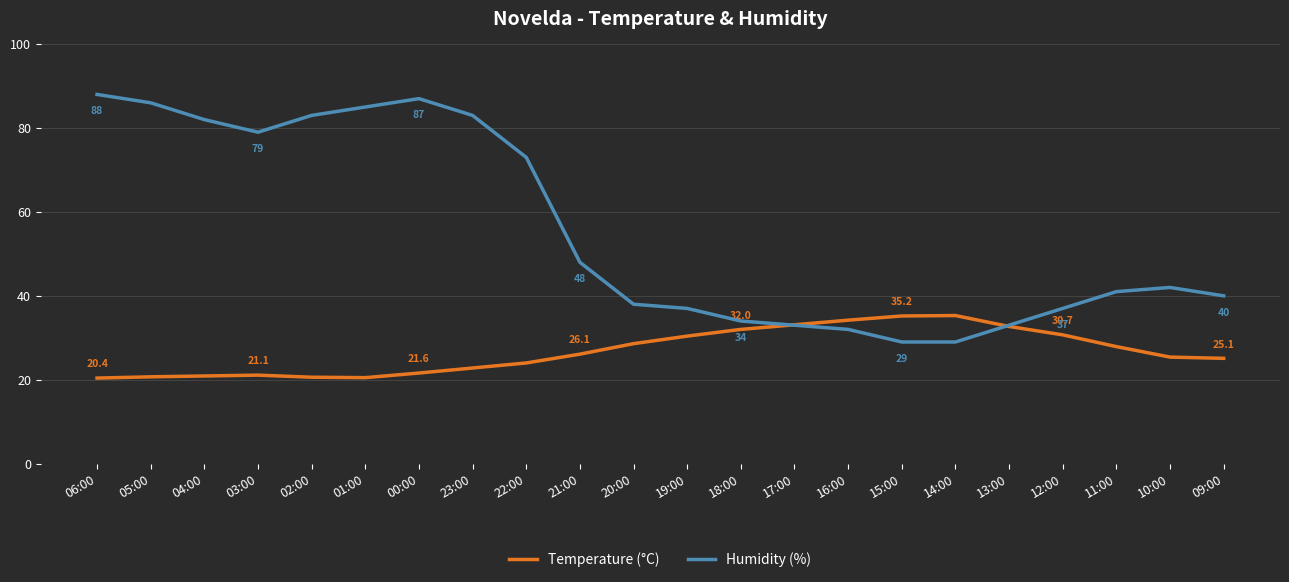

List the series in order of their overall mean, lowest first.

Temperature (°C), Humidity (%)